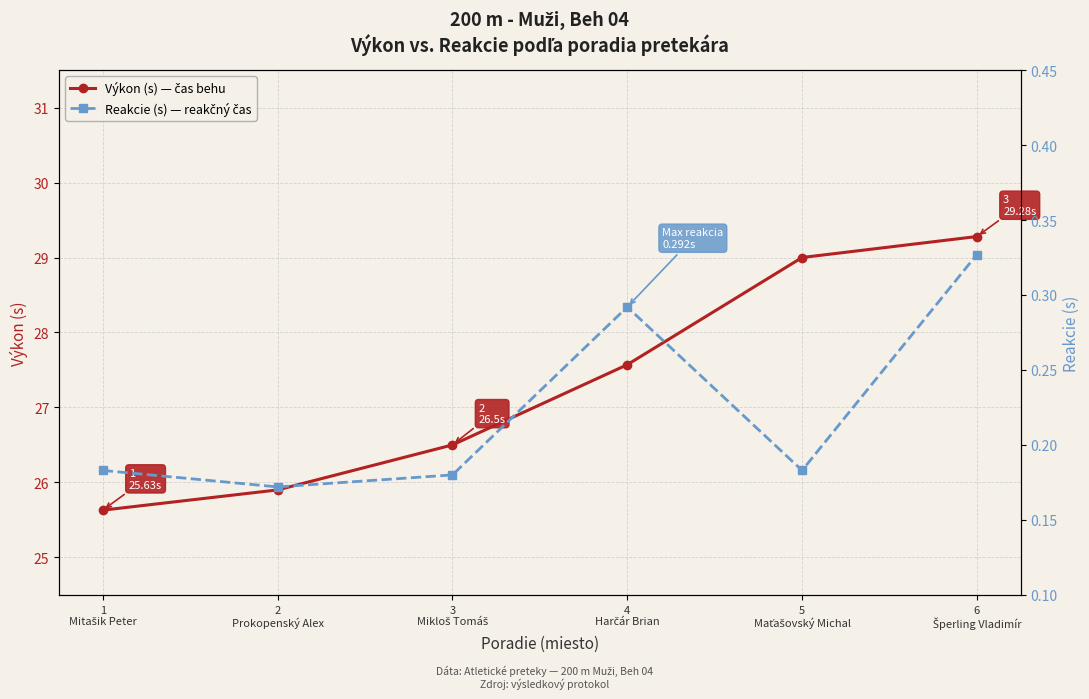

What is the value of the Reakcie (s) — reakčný čas point at the 5th from the left?

0.2